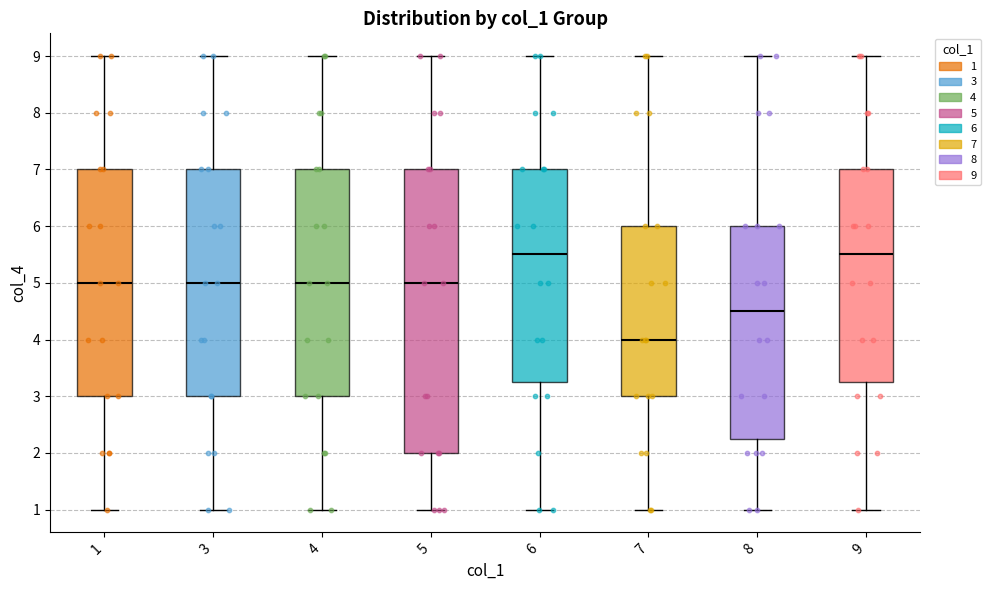

Reading left to right, read every box against the y-axis: the position of its median line, the range the box covers, and the ends of its whiskers. The values are not printed on the chart, so give them approximately, as read against the axis.

1: median 5.0, box 3.0 to 7.0, whiskers 1.0 to 9.0
3: median 5.0, box 3.0 to 7.0, whiskers 1.0 to 9.0
4: median 5.0, box 3.0 to 7.0, whiskers 1.0 to 9.0
5: median 5.0, box 2.0 to 7.0, whiskers 1.0 to 9.0
6: median 5.5, box 3.3 to 7.0, whiskers 1.0 to 9.0
7: median 4.0, box 3.0 to 6.0, whiskers 1.0 to 9.0
8: median 4.5, box 2.3 to 6.0, whiskers 1.0 to 9.0
9: median 5.5, box 3.3 to 7.0, whiskers 1.0 to 9.0